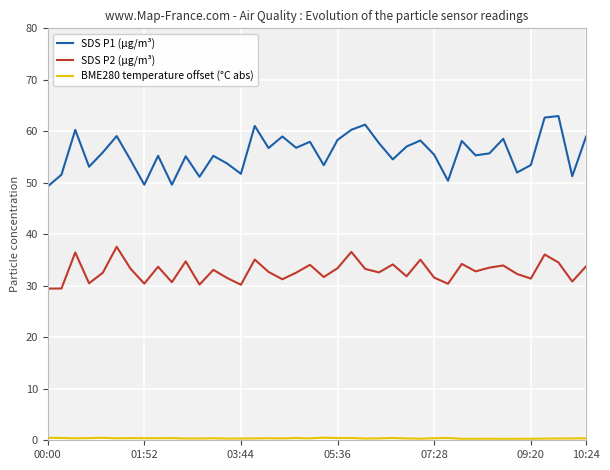

Which series has the largest range (max minus min)?

SDS P1 (µg/m³)